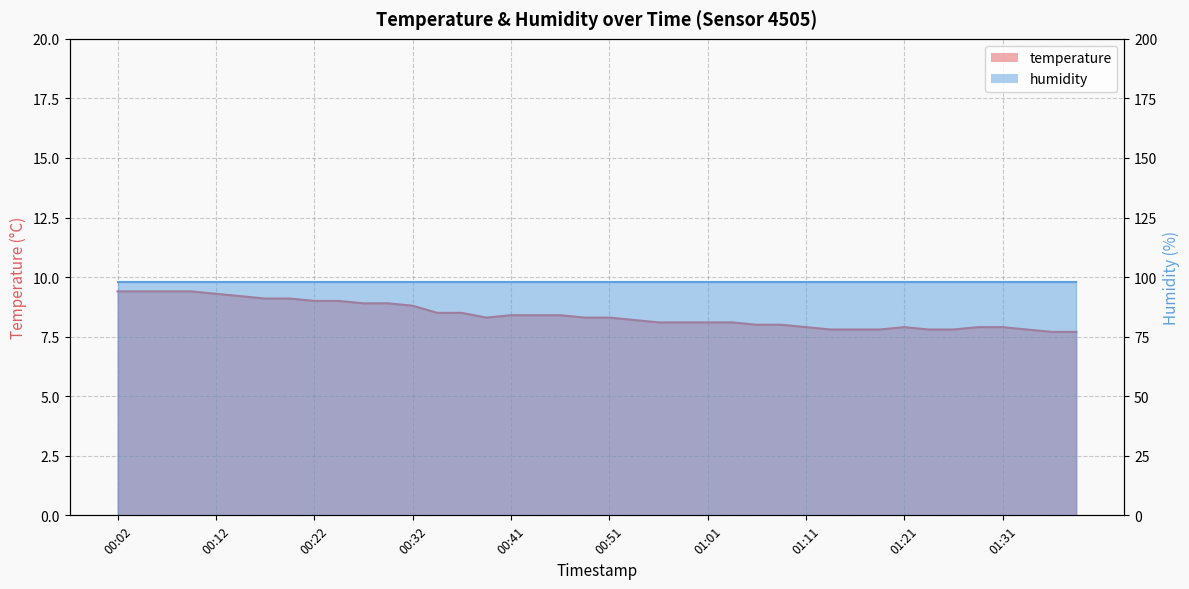

What is the change in value from 00:14 to 00:19?

-0.1